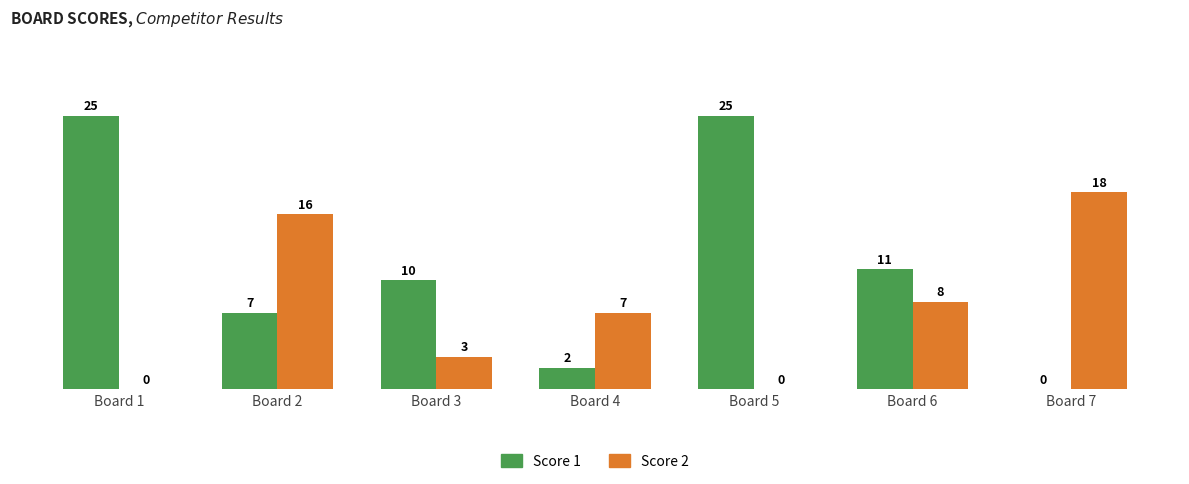

Are the bars horizontal?

No